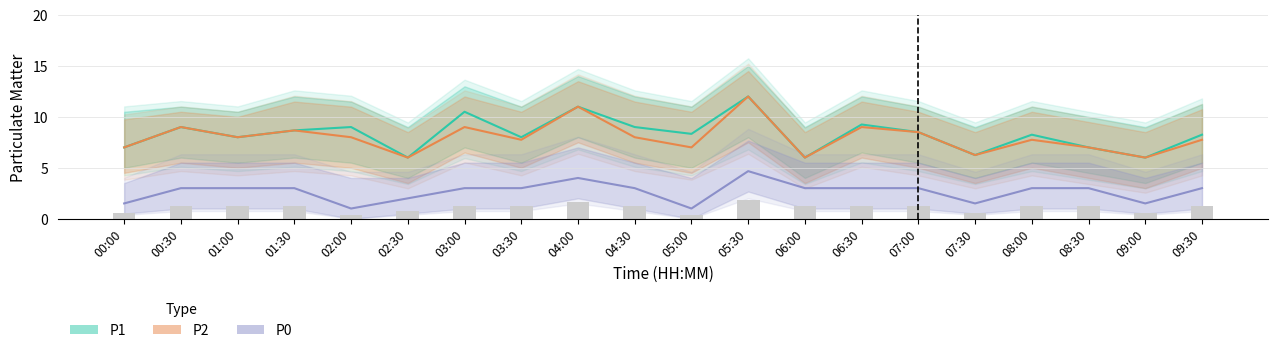

What is the maximum value for P2?

12.0